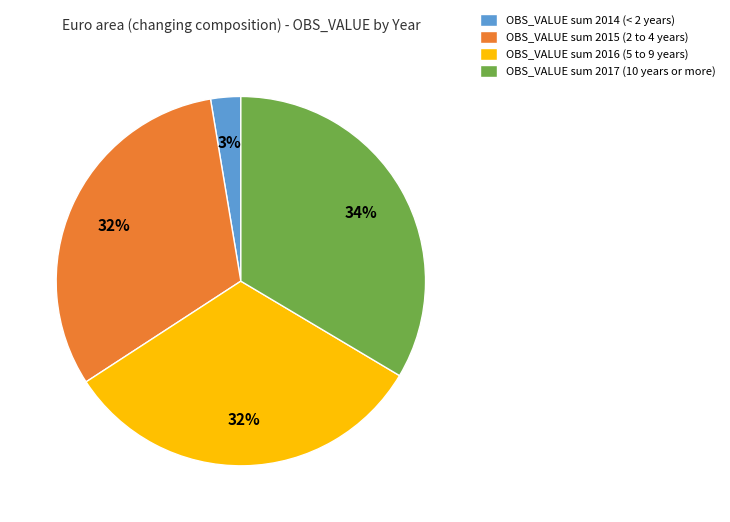

Which category has the biggest portion of the pie?

OBS_VALUE sum 2017 (10 years or more)